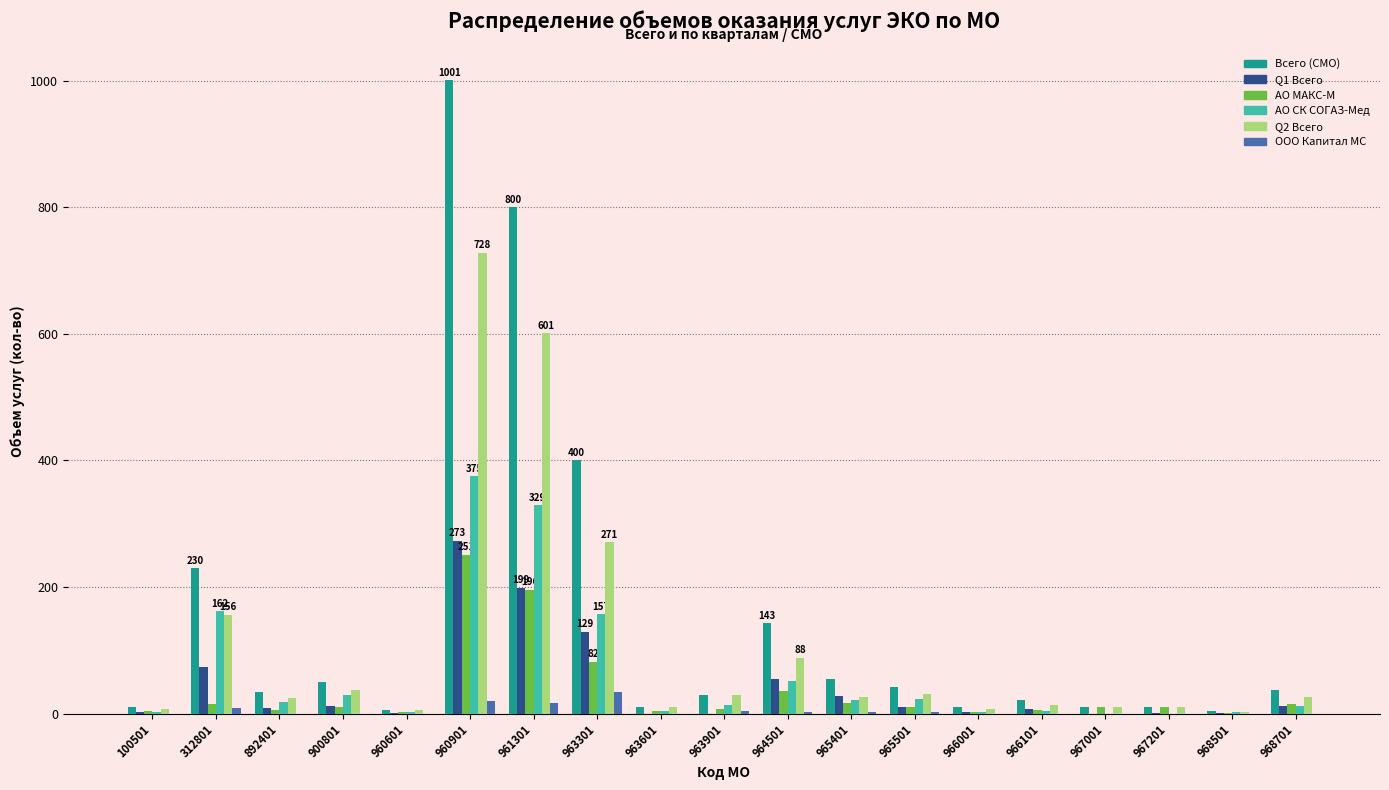

What is the sum of all АО МАКС-М values?

687